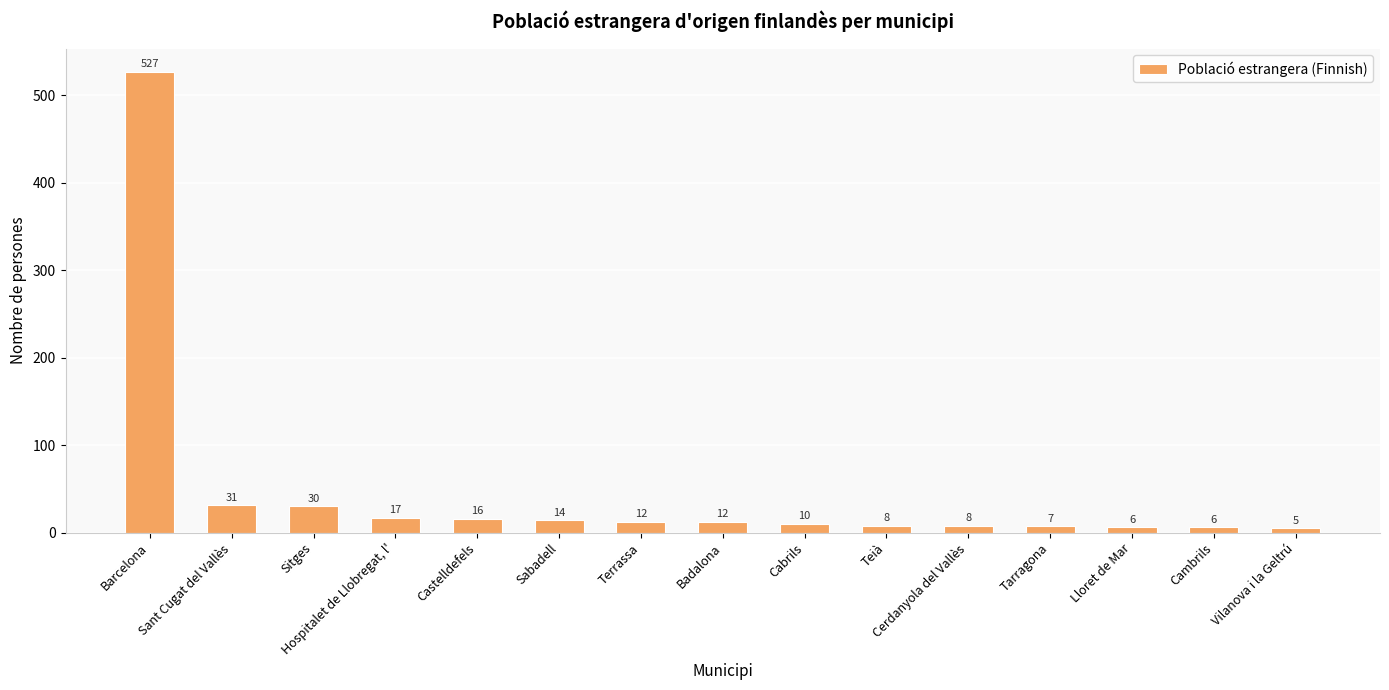

What is the maximum value shown in the chart?

527